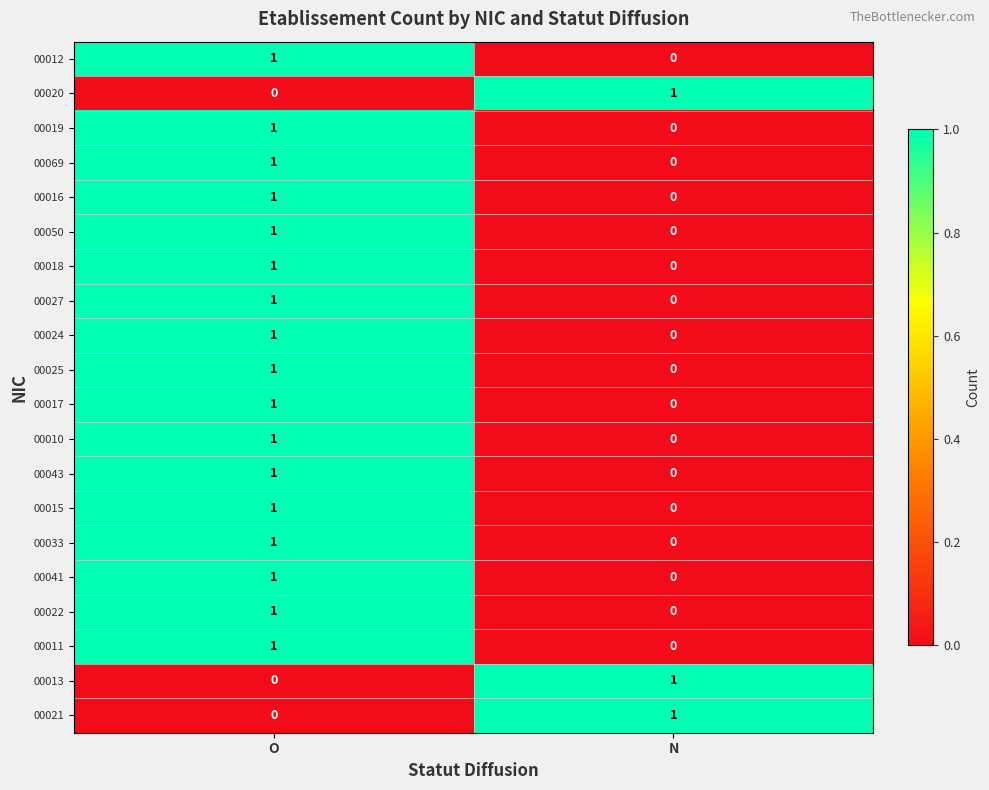

Is the value of 00027 at O greater than the value of 00033 at N?

Yes